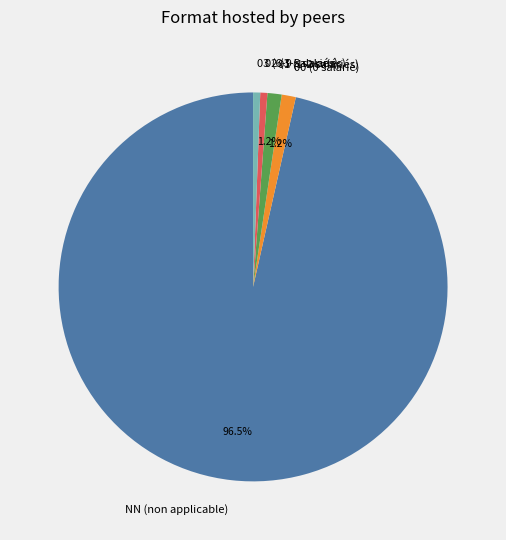

Do 01 (1-2 salariés) and 00 (0 salarié) together represent more than half of the pie?

No